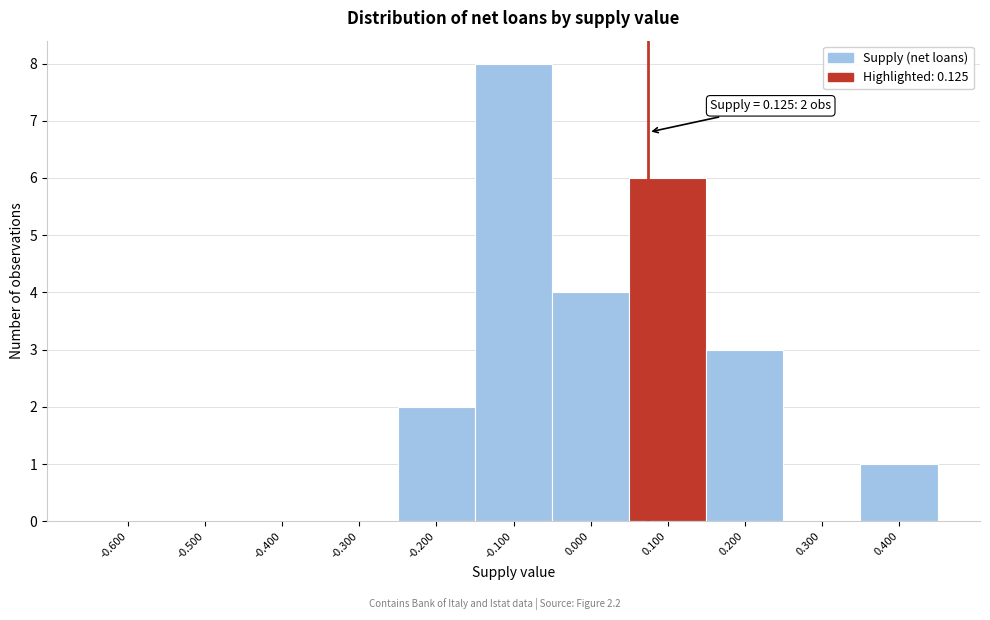

Reading left to right, extract all data points from this chart.

-0.600=0	-0.500=0	-0.400=0	-0.300=0	-0.200=2	-0.100=8	0.000=4	0.100=6	0.200=3	0.300=0	0.400=1